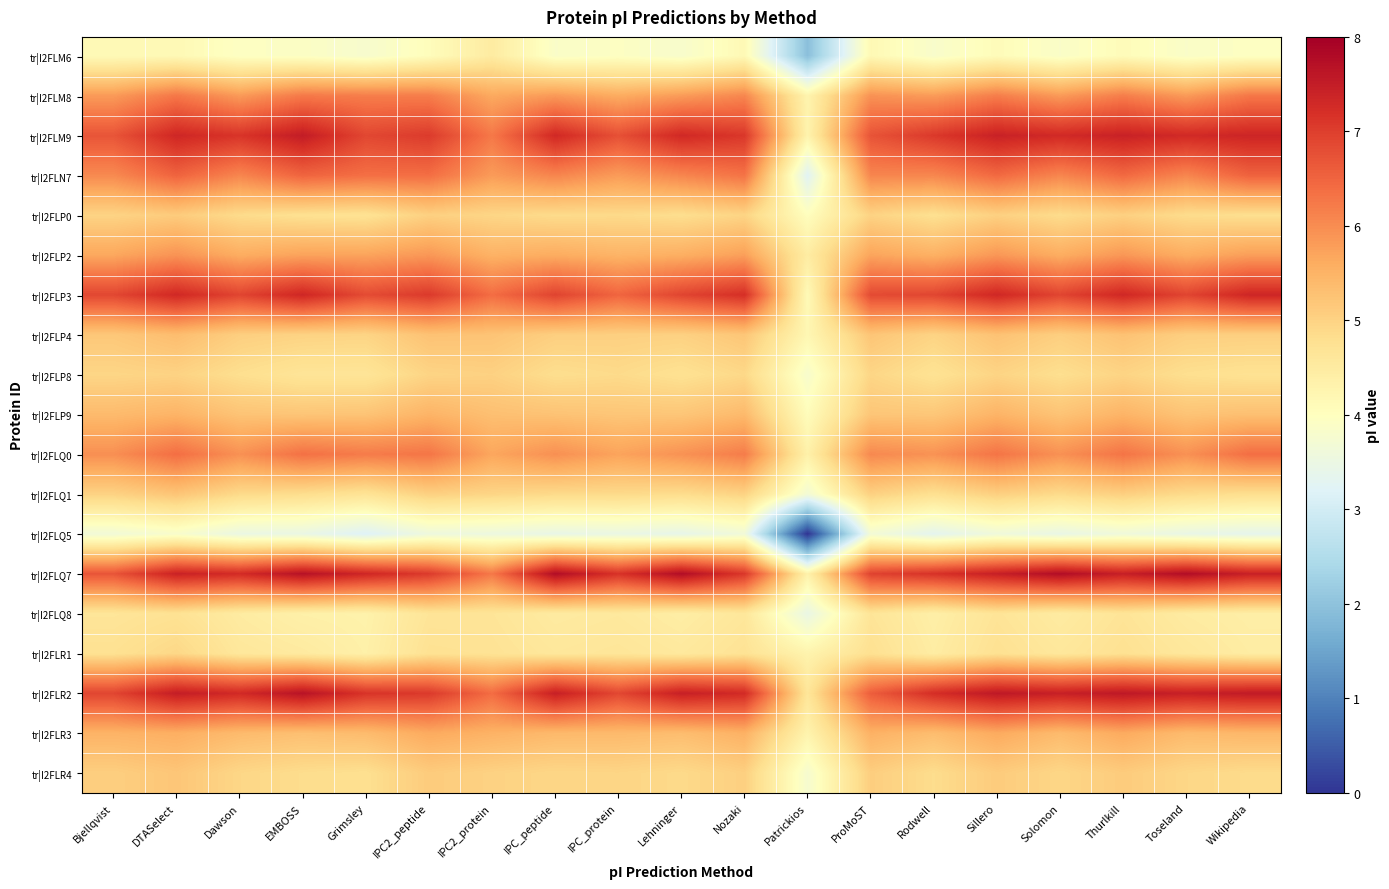

Reading left to right, what are all the values shown in this chart?

tr|I2FLM6: Bjellqvist=4.1	DTASelect=4.2	Dawson=3.9	EMBOSS=3.9	Grimsley=3.8	IPC2_peptide=4.0	IPC2_protein=4.5	IPC_peptide=3.9	IPC_protein=3.9	Lehninger=3.8	Nozaki=4.2	Patrickios=2.0	ProMoST=4.2	Rodwell=3.8	Sillero=4.1	Solomon=3.9	Thurlkill=4.1	Toseland=3.9	Wikipedia=4.0
tr|I2FLM8: Bjellqvist=5.8	DTASelect=6.3	Dawson=5.8	EMBOSS=6.2	Grimsley=6.2	IPC2_peptide=6.2	IPC2_protein=5.6	IPC_peptide=5.8	IPC_protein=5.6	Lehninger=5.8	Nozaki=6.1	Patrickios=4.3	ProMoST=5.9	Rodwell=5.8	Sillero=6.2	Solomon=5.8	Thurlkill=6.2	Toseland=5.8	Wikipedia=6.3
tr|I2FLM9: Bjellqvist=6.7	DTASelect=7.3	Dawson=7.1	EMBOSS=7.5	Grimsley=6.9	IPC2_peptide=7.0	IPC2_protein=6.2	IPC_peptide=7.3	IPC_protein=6.8	Lehninger=7.3	Nozaki=7.1	Patrickios=4.3	ProMoST=6.7	Rodwell=7.1	Sillero=7.4	Solomon=7.3	Thurlkill=7.4	Toseland=7.3	Wikipedia=7.4
tr|I2FLN7: Bjellqvist=6.0	DTASelect=6.5	Dawson=6.1	EMBOSS=6.5	Grimsley=6.4	IPC2_peptide=6.4	IPC2_protein=5.8	IPC_peptide=6.1	IPC_protein=5.8	Lehninger=6.1	Nozaki=6.3	Patrickios=3.2	ProMoST=6.1	Rodwell=6.1	Sillero=6.4	Solomon=6.1	Thurlkill=6.4	Toseland=6.1	Wikipedia=6.5
tr|I2FLP0: Bjellqvist=5.0	DTASelect=5.1	Dawson=4.9	EMBOSS=4.8	Grimsley=4.7	IPC2_peptide=5.0	IPC2_protein=5.0	IPC_peptide=4.9	IPC_protein=4.9	Lehninger=4.8	Nozaki=5.0	Patrickios=4.0	ProMoST=5.0	Rodwell=4.8	Sillero=5.0	Solomon=4.9	Thurlkill=5.0	Toseland=4.9	Wikipedia=4.8
tr|I2FLP2: Bjellqvist=5.7	DTASelect=5.9	Dawson=5.6	EMBOSS=5.7	Grimsley=5.7	IPC2_peptide=5.9	IPC2_protein=5.5	IPC_peptide=5.6	IPC_protein=5.5	Lehninger=5.6	Nozaki=5.8	Patrickios=4.5	ProMoST=5.7	Rodwell=5.5	Sillero=5.9	Solomon=5.6	Thurlkill=5.9	Toseland=5.6	Wikipedia=5.8
tr|I2FLP3: Bjellqvist=6.9	DTASelect=7.3	Dawson=6.9	EMBOSS=7.3	Grimsley=6.8	IPC2_peptide=7.1	IPC2_protein=6.4	IPC_peptide=6.9	IPC_protein=6.5	Lehninger=6.9	Nozaki=7.2	Patrickios=4.1	ProMoST=6.8	Rodwell=6.9	Sillero=7.3	Solomon=6.9	Thurlkill=7.3	Toseland=6.9	Wikipedia=7.4
tr|I2FLP4: Bjellqvist=5.2	DTASelect=5.3	Dawson=5.1	EMBOSS=5.0	Grimsley=5.0	IPC2_peptide=5.3	IPC2_protein=5.2	IPC_peptide=5.1	IPC_protein=5.1	Lehninger=5.0	Nozaki=5.2	Patrickios=4.2	ProMoST=5.2	Rodwell=5.0	Sillero=5.3	Solomon=5.1	Thurlkill=5.3	Toseland=5.1	Wikipedia=5.1
tr|I2FLP8: Bjellqvist=5.0	DTASelect=5.0	Dawson=4.8	EMBOSS=4.7	Grimsley=4.7	IPC2_peptide=5.0	IPC2_protein=5.0	IPC_peptide=4.8	IPC_protein=4.9	Lehninger=4.7	Nozaki=4.9	Patrickios=3.8	ProMoST=5.0	Rodwell=4.7	Sillero=5.0	Solomon=4.8	Thurlkill=5.0	Toseland=4.8	Wikipedia=4.7
tr|I2FLP9: Bjellqvist=5.4	DTASelect=5.5	Dawson=5.2	EMBOSS=5.2	Grimsley=5.2	IPC2_peptide=5.5	IPC2_protein=5.3	IPC_peptide=5.3	IPC_protein=5.2	Lehninger=5.2	Nozaki=5.4	Patrickios=4.1	ProMoST=5.2	Rodwell=5.2	Sillero=5.5	Solomon=5.2	Thurlkill=5.5	Toseland=5.2	Wikipedia=5.3
tr|I2FLQ0: Bjellqvist=6.0	DTASelect=6.4	Dawson=5.9	EMBOSS=6.3	Grimsley=6.2	IPC2_peptide=6.3	IPC2_protein=5.7	IPC_peptide=6.0	IPC_protein=5.7	Lehninger=5.9	Nozaki=6.2	Patrickios=4.4	ProMoST=6.0	Rodwell=5.9	Sillero=6.3	Solomon=5.9	Thurlkill=6.3	Toseland=5.9	Wikipedia=6.4
tr|I2FLQ1: Bjellqvist=5.0	DTASelect=5.2	Dawson=4.9	EMBOSS=4.8	Grimsley=4.7	IPC2_peptide=5.0	IPC2_protein=5.0	IPC_peptide=4.9	IPC_protein=4.9	Lehninger=4.8	Nozaki=5.0	Patrickios=3.7	ProMoST=5.0	Rodwell=4.8	Sillero=5.1	Solomon=4.9	Thurlkill=5.1	Toseland=4.9	Wikipedia=4.8
tr|I2FLQ5: Bjellqvist=3.7	DTASelect=3.8	Dawson=3.5	EMBOSS=3.5	Grimsley=3.2	IPC2_peptide=3.6	IPC2_protein=3.5	IPC_peptide=3.4	IPC_protein=3.5	Lehninger=3.4	Nozaki=3.6	Patrickios=0.0	ProMoST=3.7	Rodwell=3.3	Sillero=3.6	Solomon=3.5	Thurlkill=3.6	Toseland=3.5	Wikipedia=3.4
tr|I2FLQ7: Bjellqvist=6.7	DTASelect=7.4	Dawson=7.3	EMBOSS=7.7	Grimsley=7.3	IPC2_peptide=7.0	IPC2_protein=6.2	IPC_peptide=7.8	IPC_protein=7.2	Lehninger=7.8	Nozaki=7.1	Patrickios=4.3	ProMoST=6.9	Rodwell=7.2	Sillero=7.5	Solomon=7.8	Thurlkill=7.5	Toseland=7.8	Wikipedia=7.4
tr|I2FLQ8: Bjellqvist=4.6	DTASelect=4.7	Dawson=4.5	EMBOSS=4.4	Grimsley=4.3	IPC2_peptide=4.7	IPC2_protein=4.7	IPC_peptide=4.5	IPC_protein=4.6	Lehninger=4.4	Nozaki=4.6	Patrickios=3.5	ProMoST=4.7	Rodwell=4.4	Sillero=4.7	Solomon=4.5	Thurlkill=4.7	Toseland=4.5	Wikipedia=4.4
tr|I2FLR1: Bjellqvist=4.7	DTASelect=4.9	Dawson=4.6	EMBOSS=4.5	Grimsley=4.4	IPC2_peptide=4.7	IPC2_protein=4.7	IPC_peptide=4.6	IPC_protein=4.6	Lehninger=4.6	Nozaki=4.7	Patrickios=4.3	ProMoST=4.8	Rodwell=4.5	Sillero=4.7	Solomon=4.6	Thurlkill=4.7	Toseland=4.6	Wikipedia=4.5
tr|I2FLR2: Bjellqvist=6.9	DTASelect=7.5	Dawson=7.3	EMBOSS=7.7	Grimsley=7.1	IPC2_peptide=7.1	IPC2_protein=6.4	IPC_peptide=7.5	IPC_protein=6.9	Lehninger=7.5	Nozaki=7.3	Patrickios=4.6	ProMoST=6.6	Rodwell=7.2	Sillero=7.6	Solomon=7.5	Thurlkill=7.6	Toseland=7.5	Wikipedia=7.5
tr|I2FLR3: Bjellqvist=5.5	DTASelect=5.6	Dawson=5.4	EMBOSS=5.3	Grimsley=5.4	IPC2_peptide=5.6	IPC2_protein=5.5	IPC_peptide=5.4	IPC_protein=5.4	Lehninger=5.3	Nozaki=5.5	Patrickios=4.3	ProMoST=5.5	Rodwell=5.3	Sillero=5.6	Solomon=5.4	Thurlkill=5.6	Toseland=5.4	Wikipedia=5.4
tr|I2FLR4: Bjellqvist=5.1	DTASelect=5.2	Dawson=4.9	EMBOSS=4.8	Grimsley=4.8	IPC2_peptide=5.1	IPC2_protein=5.0	IPC_peptide=4.9	IPC_protein=5.0	Lehninger=4.9	Nozaki=5.1	Patrickios=3.8	ProMoST=5.1	Rodwell=4.8	Sillero=5.1	Solomon=4.9	Thurlkill=5.1	Toseland=4.9	Wikipedia=4.9